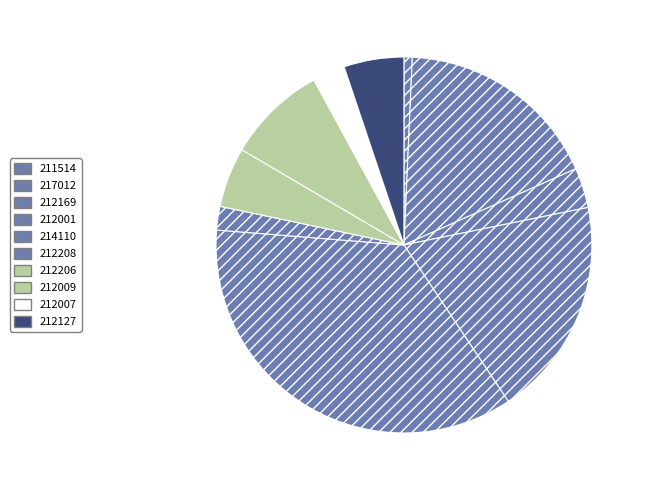

To the nearest percent, what portion does 212009 represent?

9%